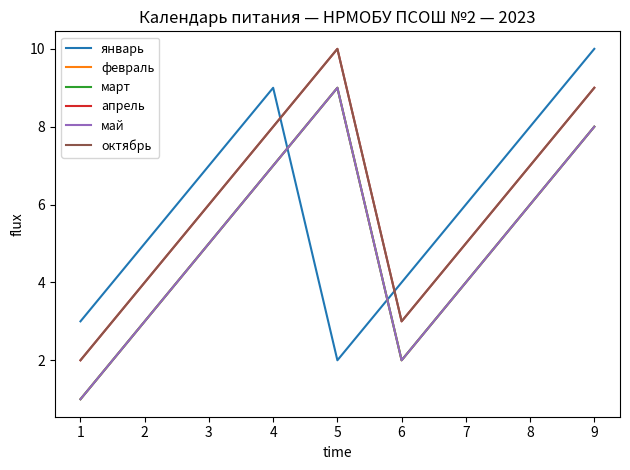

Is this an area chart (filled region under the line)?

No